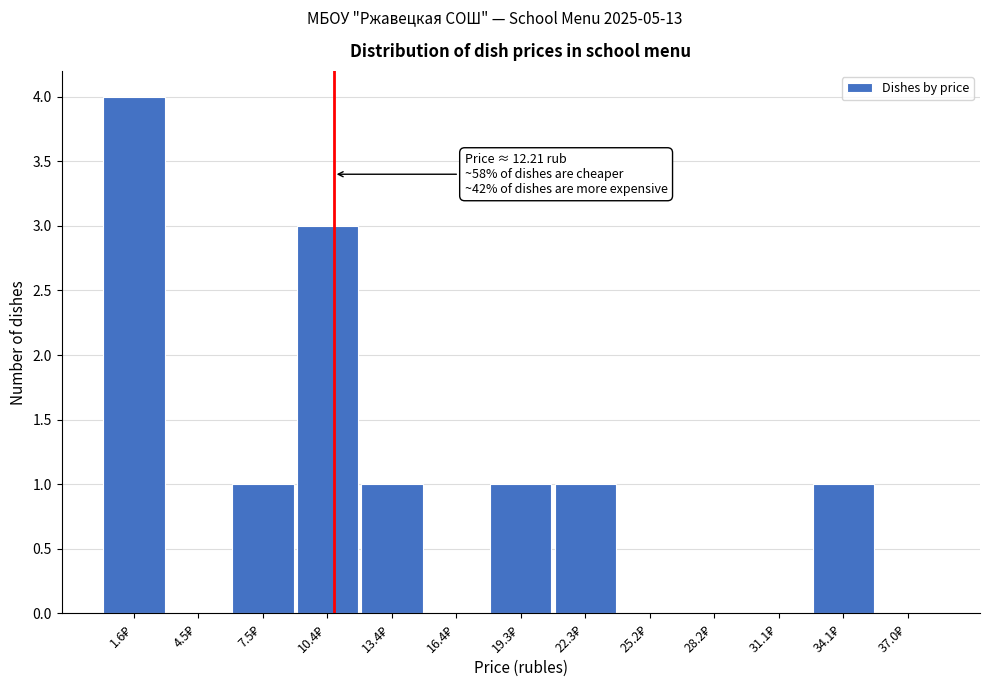

What is the greatest value displayed?

4